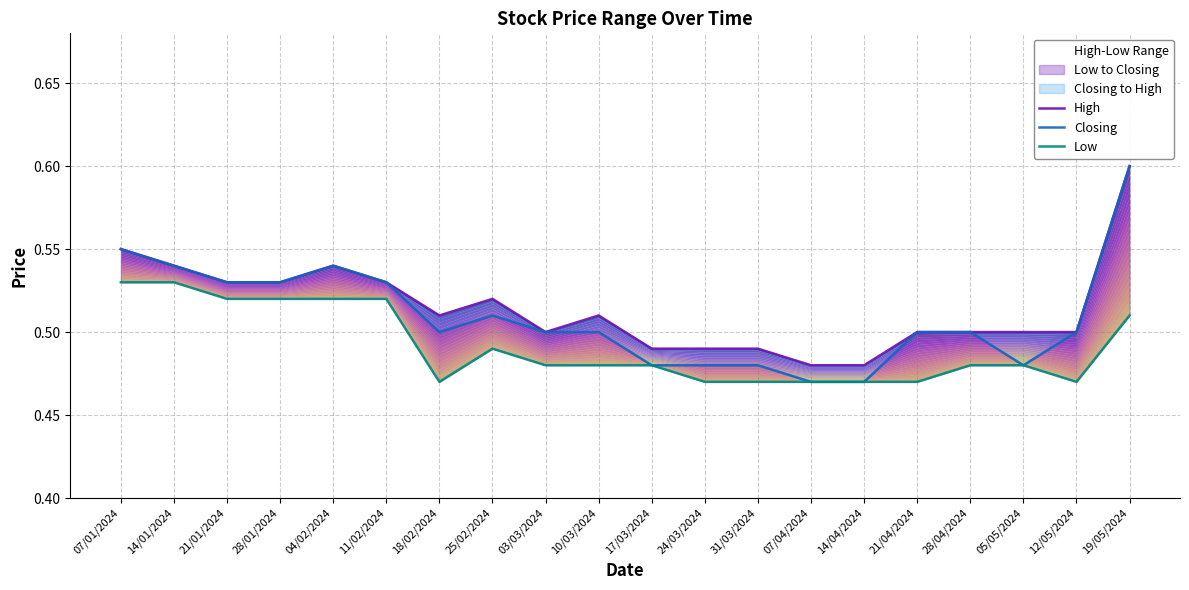

At how many categories does at least one series exceed 0?

20